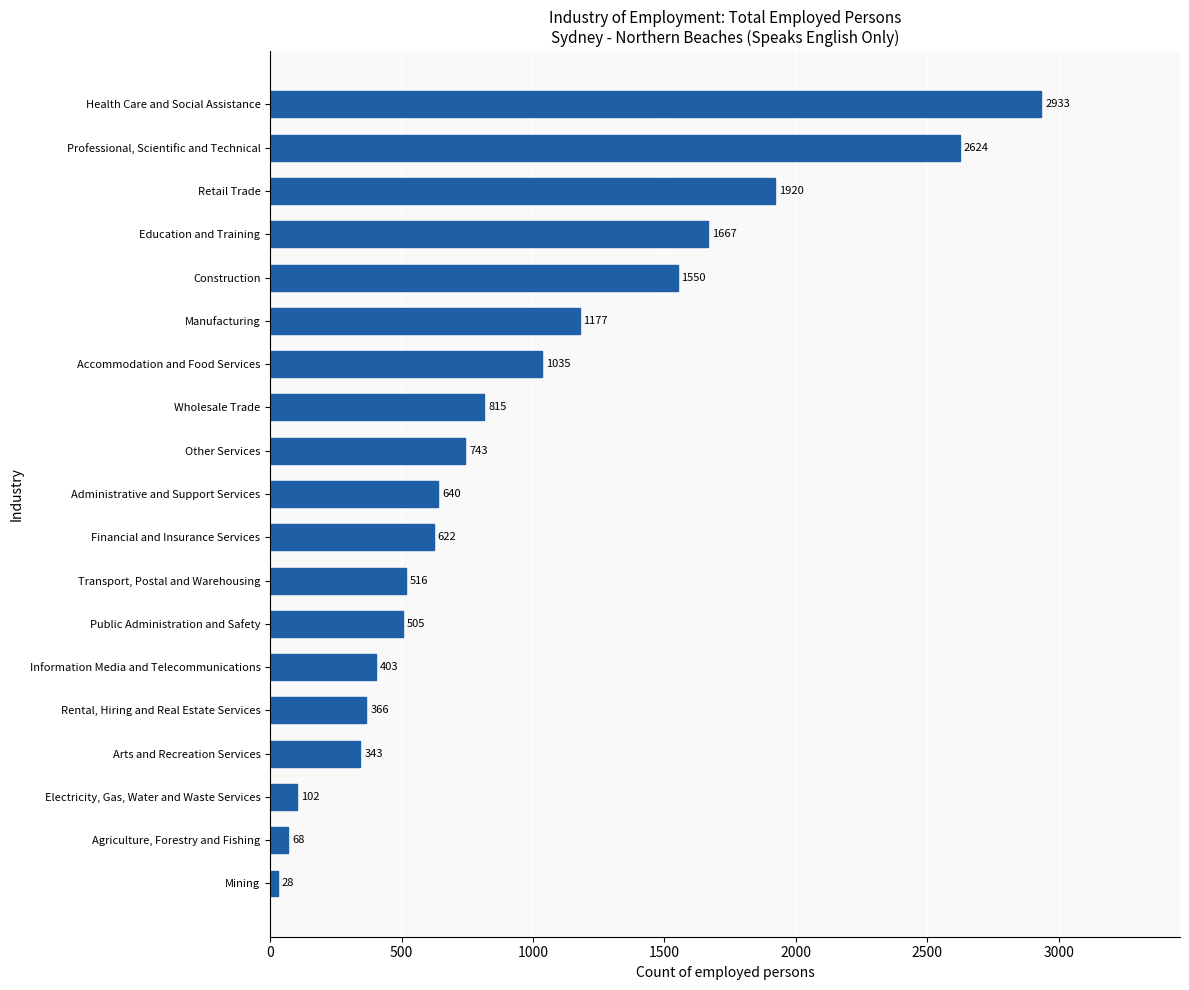

The chart shows a value of 2624 at Professional, Scientific and Technical. True or false?

True